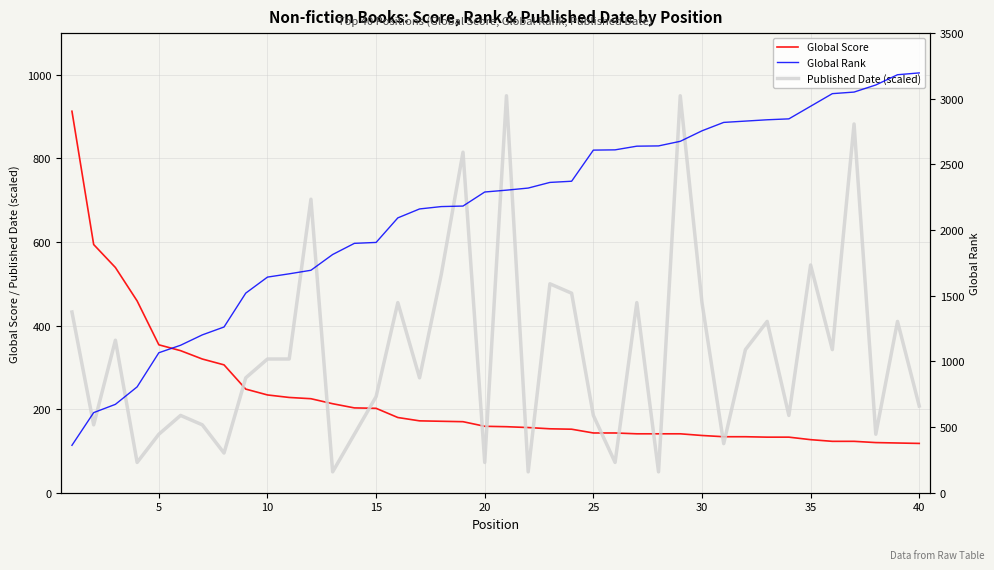

What is the lowest value of the Global Score series?

118.0